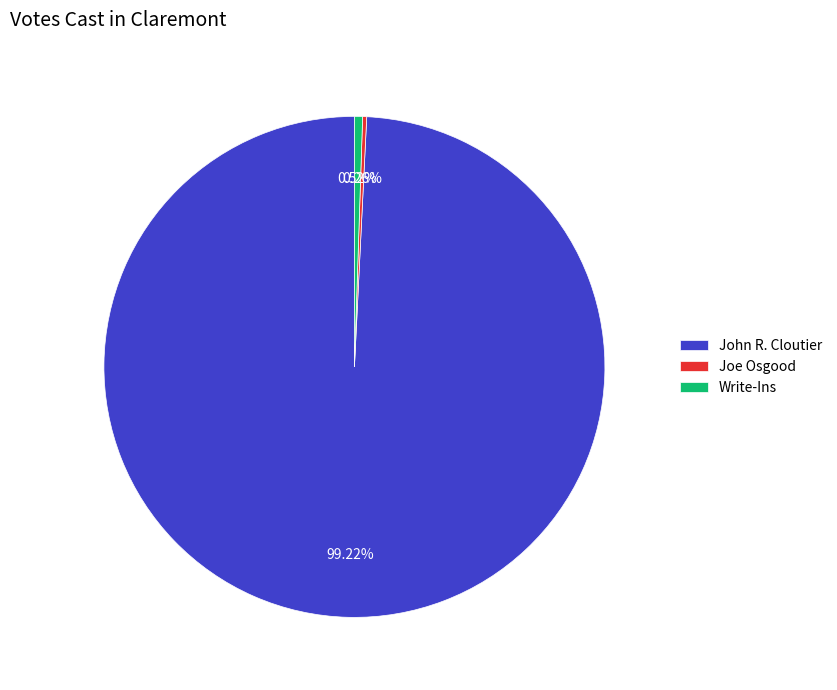

Which slice is the largest?

John R. Cloutier